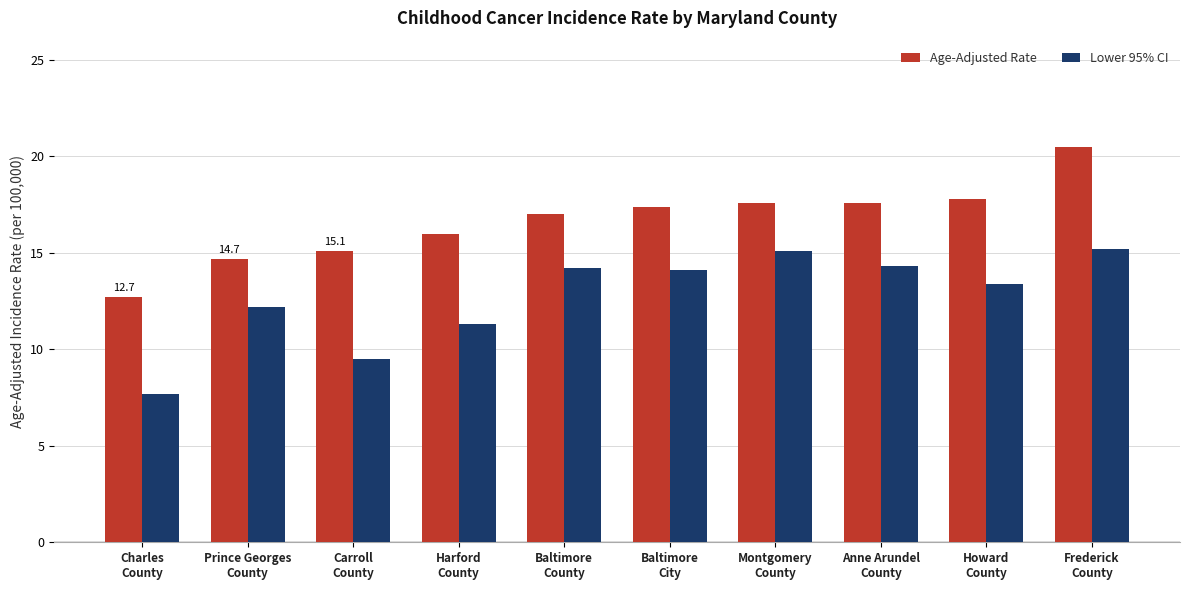

What is the maximum value shown in the chart?

20.5